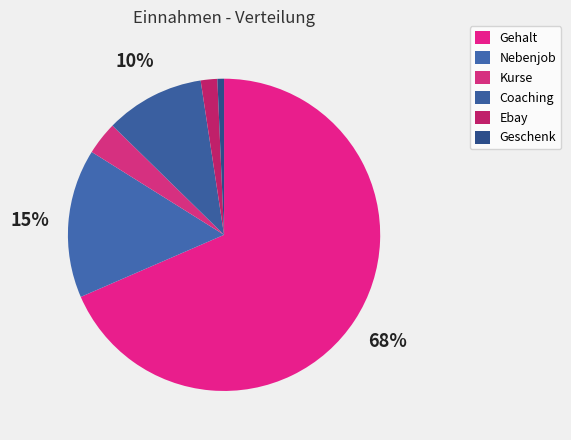

Which category accounts for the majority?

Gehalt